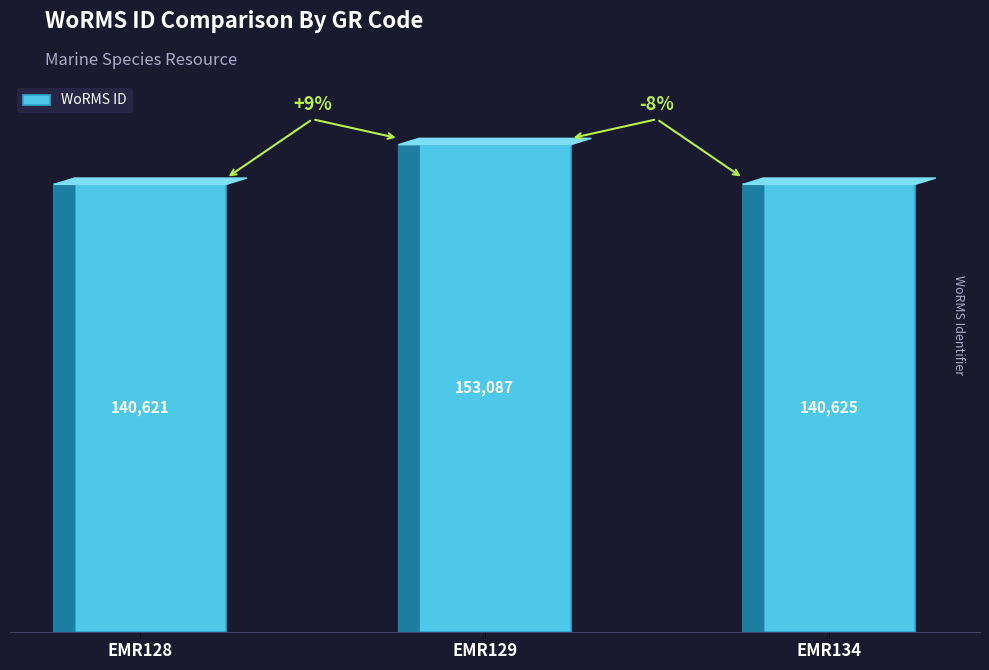

Reading left to right, what are all the values shown in this chart?

140621	153087	140625